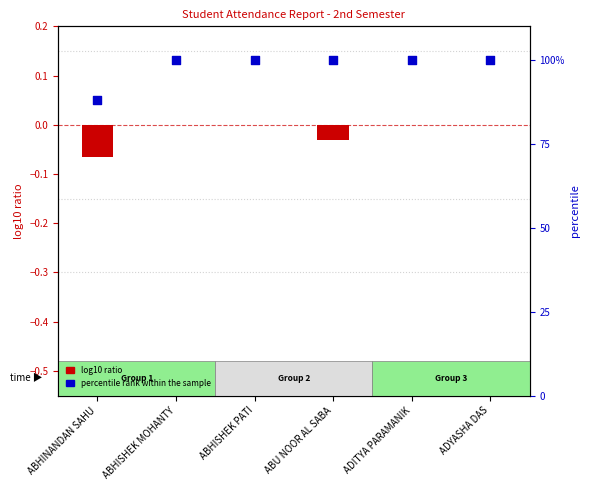

What is the total value across all series at ABU NOOR AL SABA?

100.0